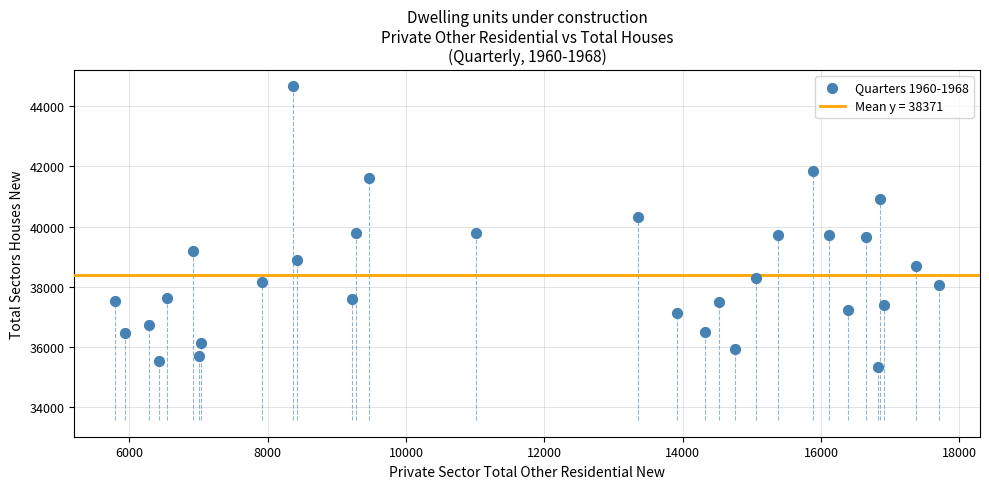

What is the range of X values (max minus min)?

11903